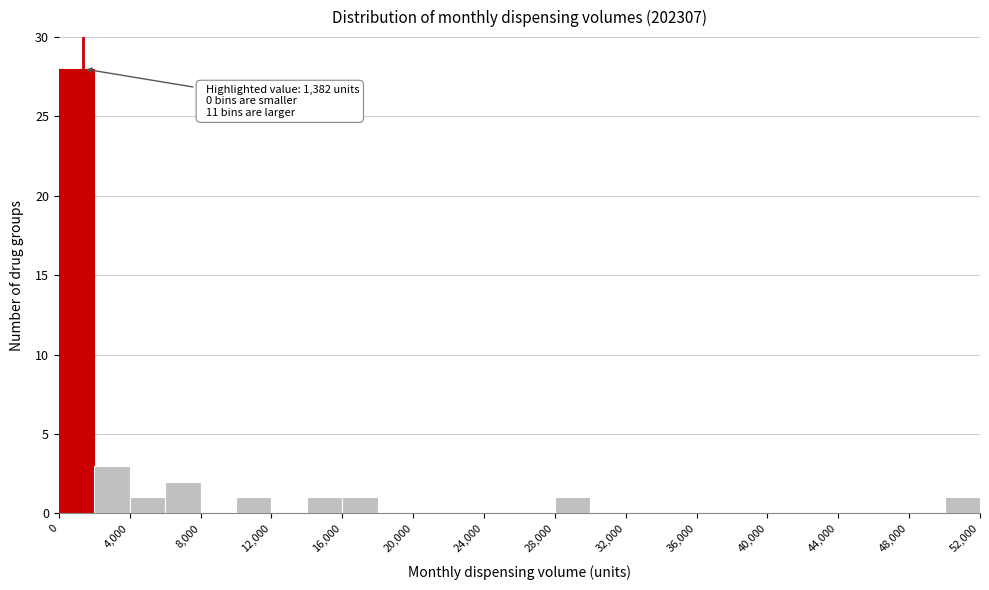

Over which range of the x-axis is the bar tallest?

0 to 2000